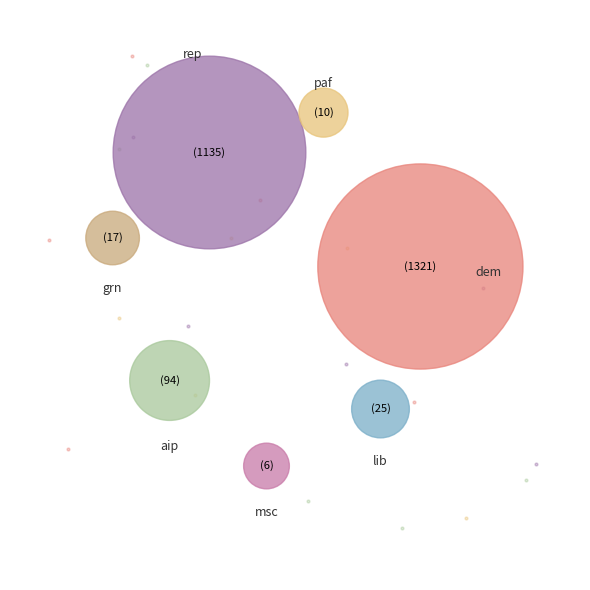

True or false: rep accounts for 44% of the total.

True